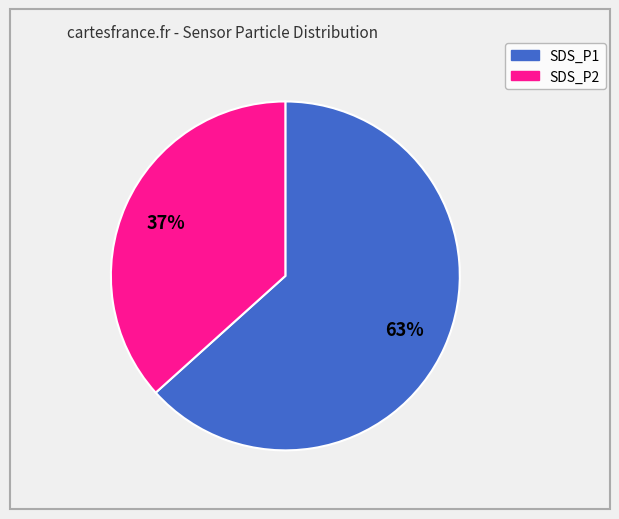

Which slice is the largest?

SDS_P1